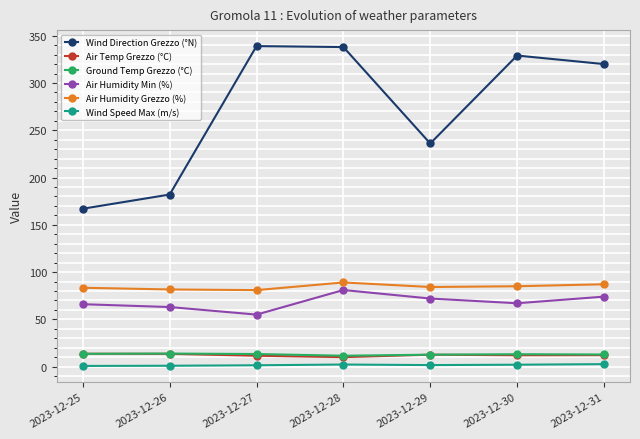

True or false: Air Humidity Min (%) has more than 0 interior local peaks.

True